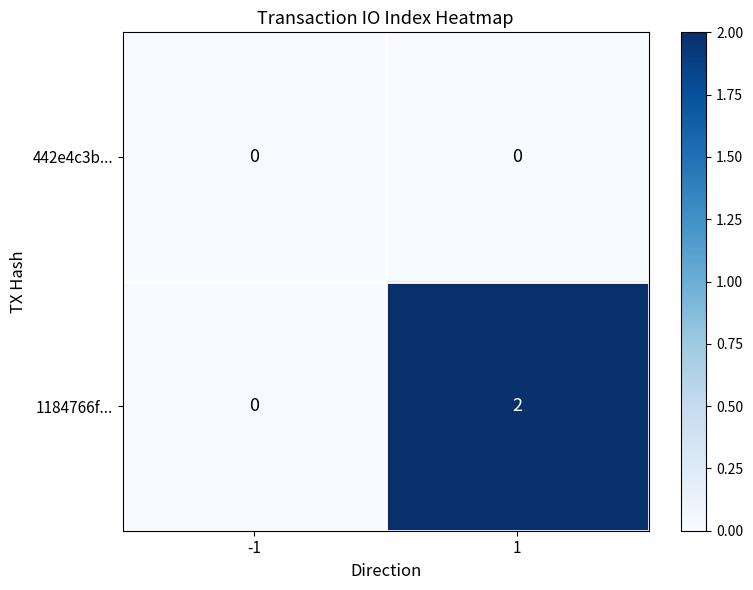

Reading right to left, transcribe all the data shown in this chart.

442e4c3b...: 0	0
1184766f...: 2	0